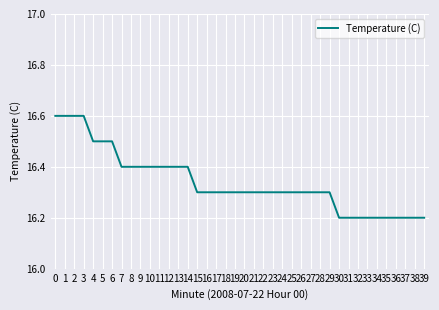

What is the smallest value displayed?

16.2